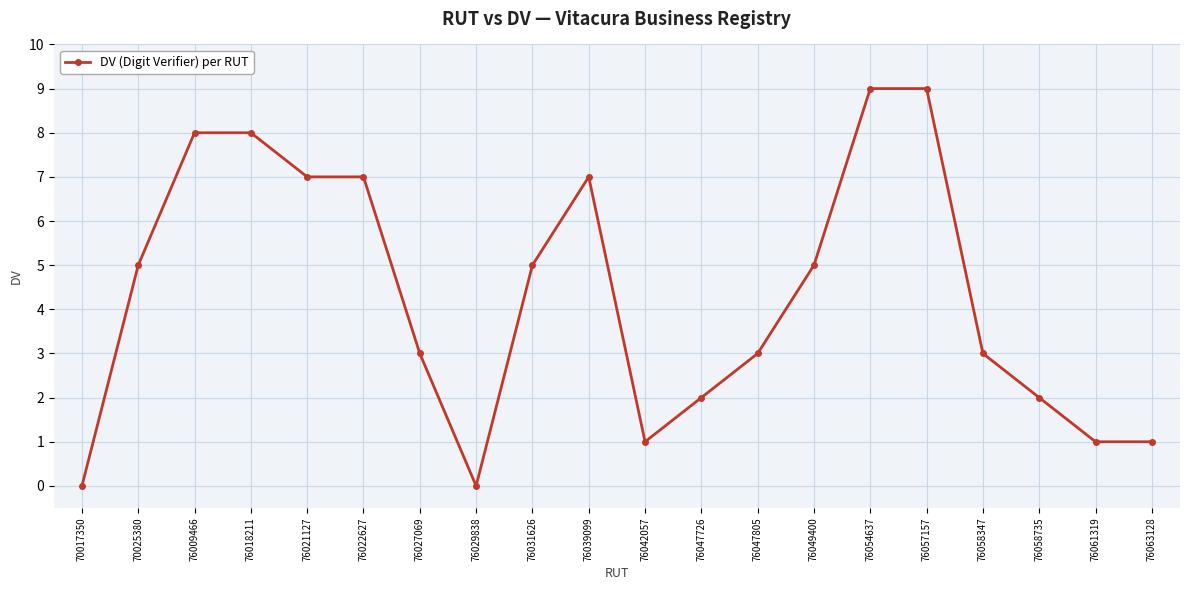

Is it true that the value at 76039099 is 4?

False